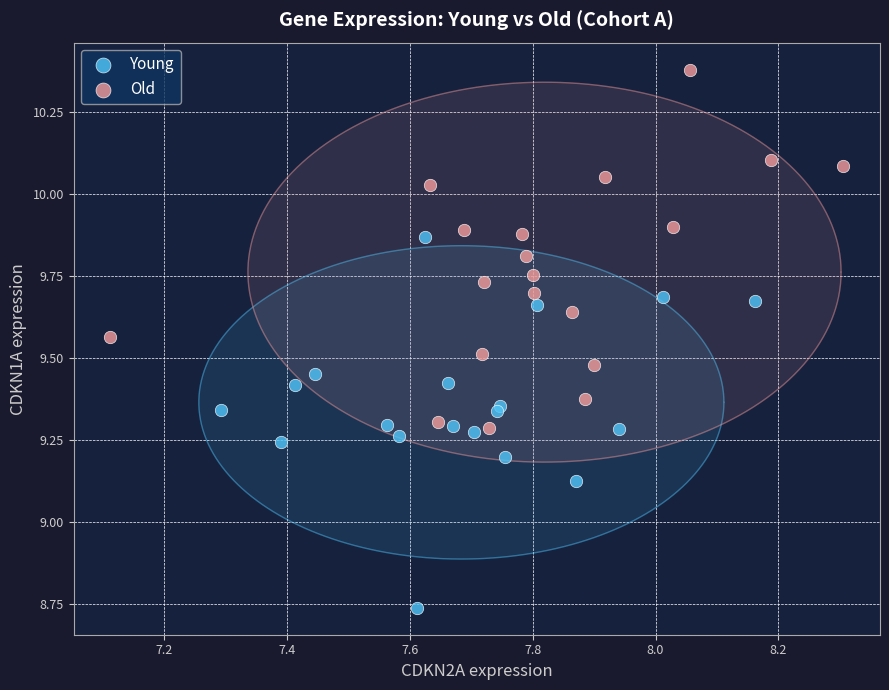

Which series reaches the minimum Y coordinate?

Young